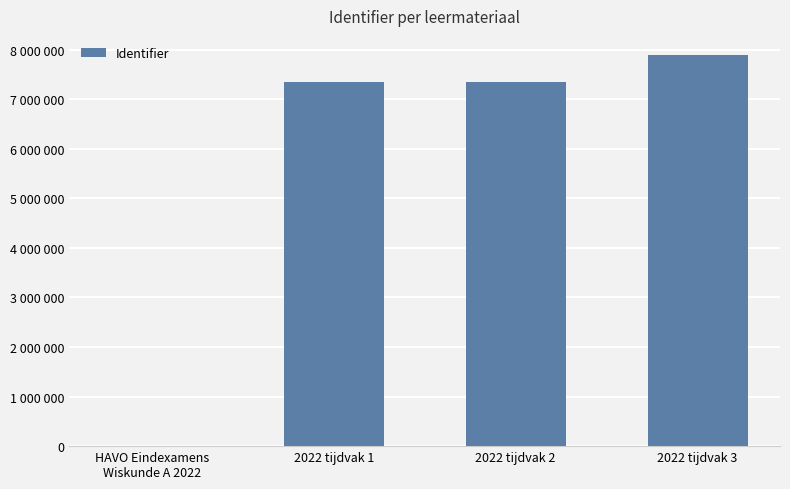

Which has a higher value, 2022 tijdvak 3 or 2022 tijdvak 2?

2022 tijdvak 3